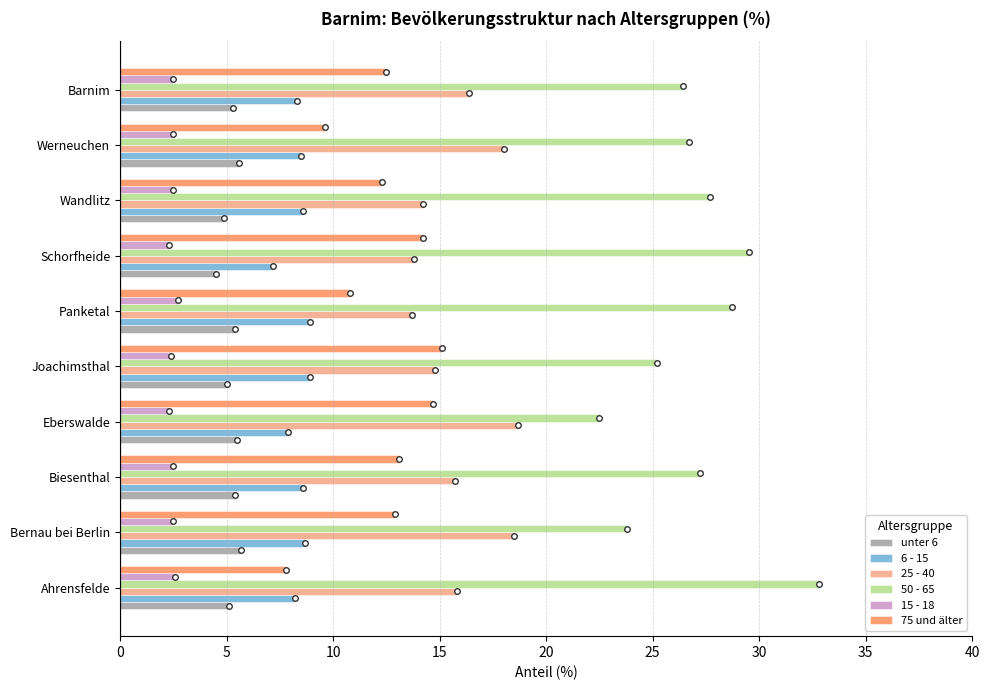

The unter 6 series shows 9.1 at Biesenthal. True or false?

False